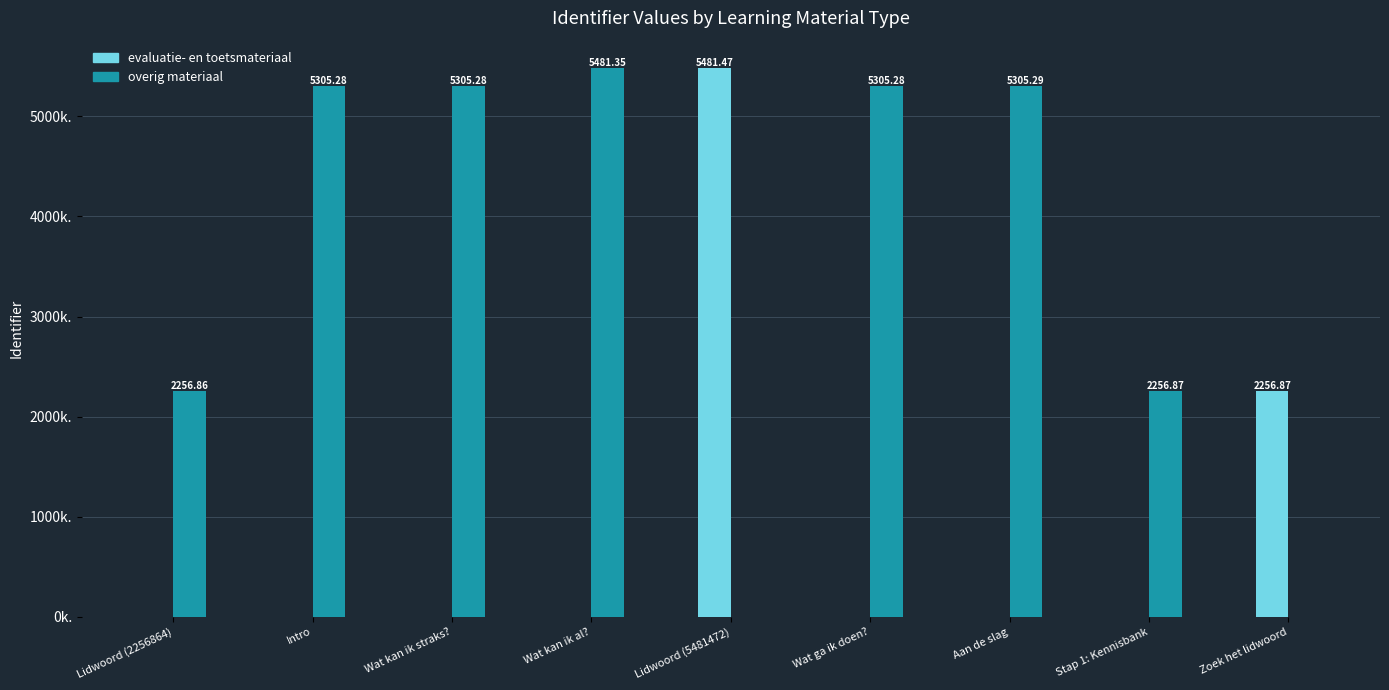

Where is evaluatie- en toetsmateriaal nearest to the value 2740?

Zoek het lidwoord